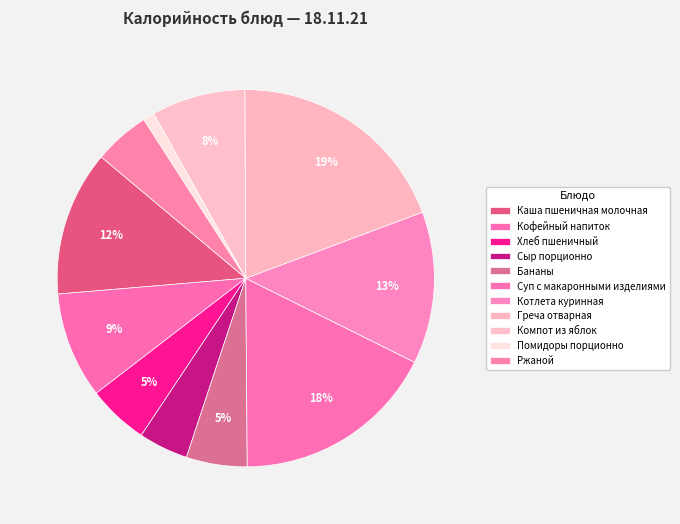

What percentage do Кофейный напиток and Котлета куринная together represent?

22.1%